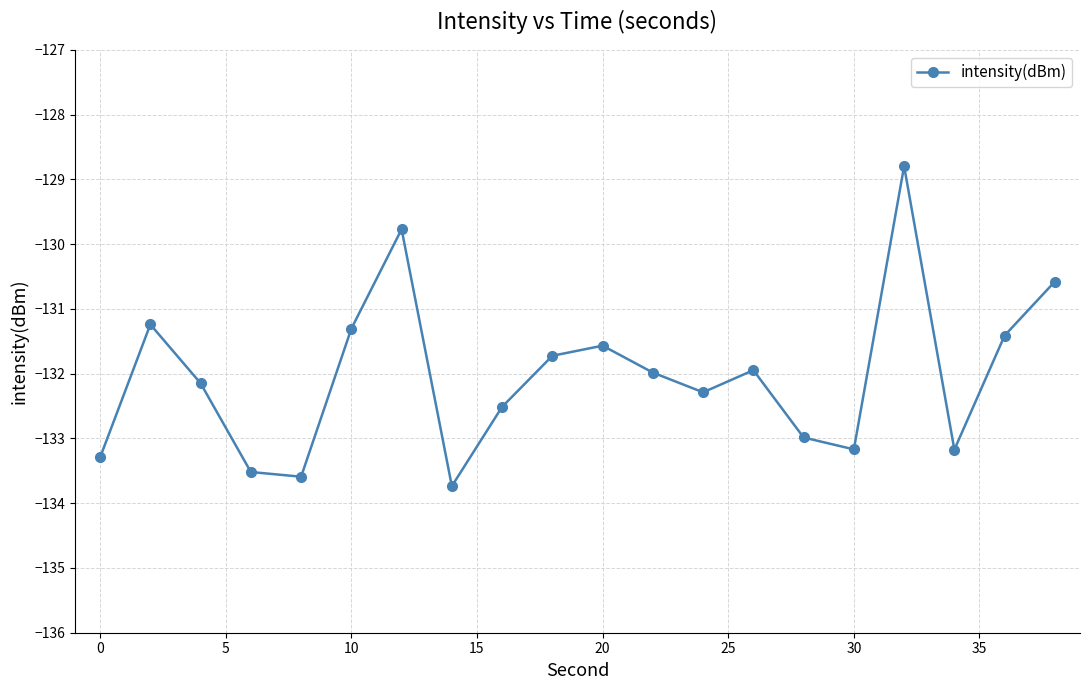

How many interior local peaks (higher than both neighbors) does the data have?

5